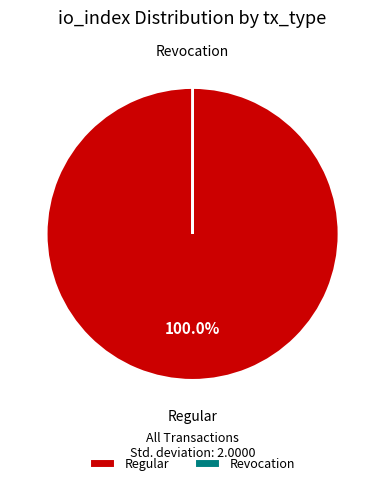

Which slice is the largest?

Regular